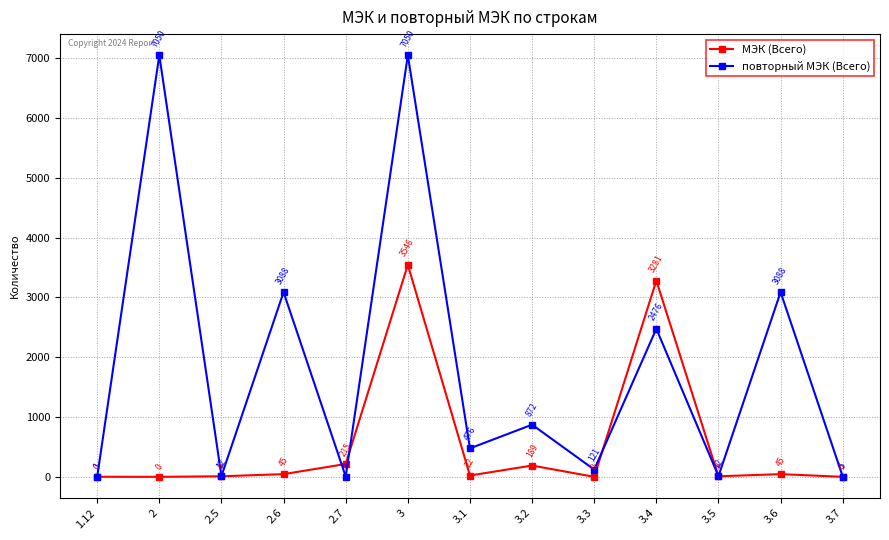

What is the difference between the повторный МЭК (Всего) values at 3.3 and 2?

6929